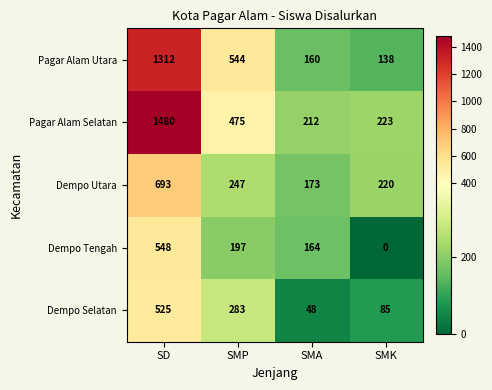

Between SD and SMA, which series saw the biggest shift?

Pagar Alam Selatan